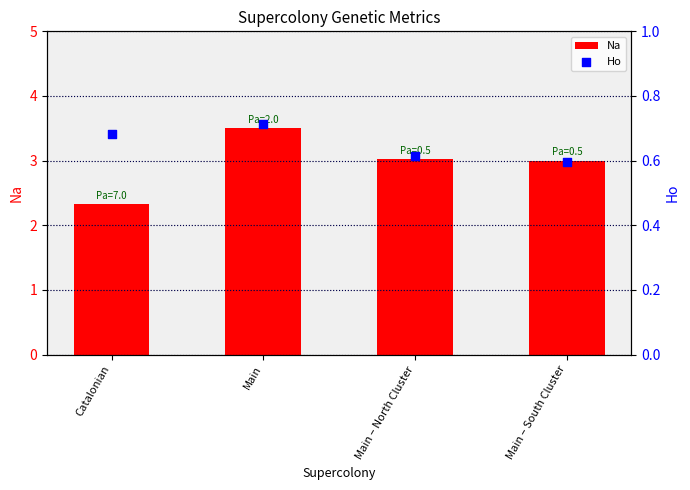

At which category is the sum across all series the highest?

Main